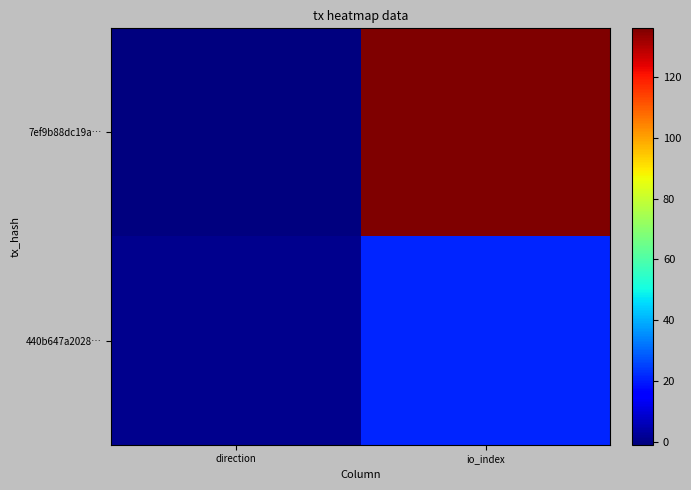

At how many categories does at least one series exceed 50?

1